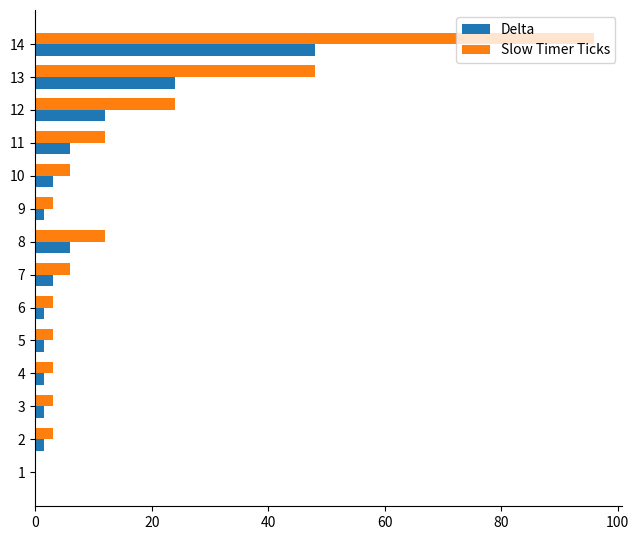

What is the average value of the Delta series?

7.9